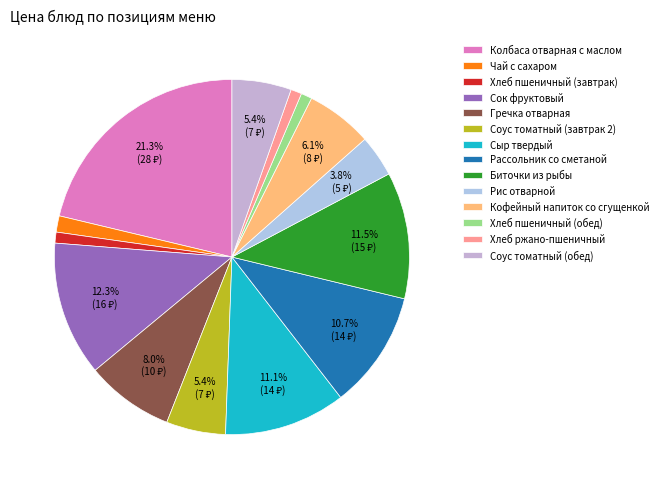

To the nearest percent, what is the difference between the Хлеб ржано-пшеничный and Биточки из рыбы slice percentages?

11%